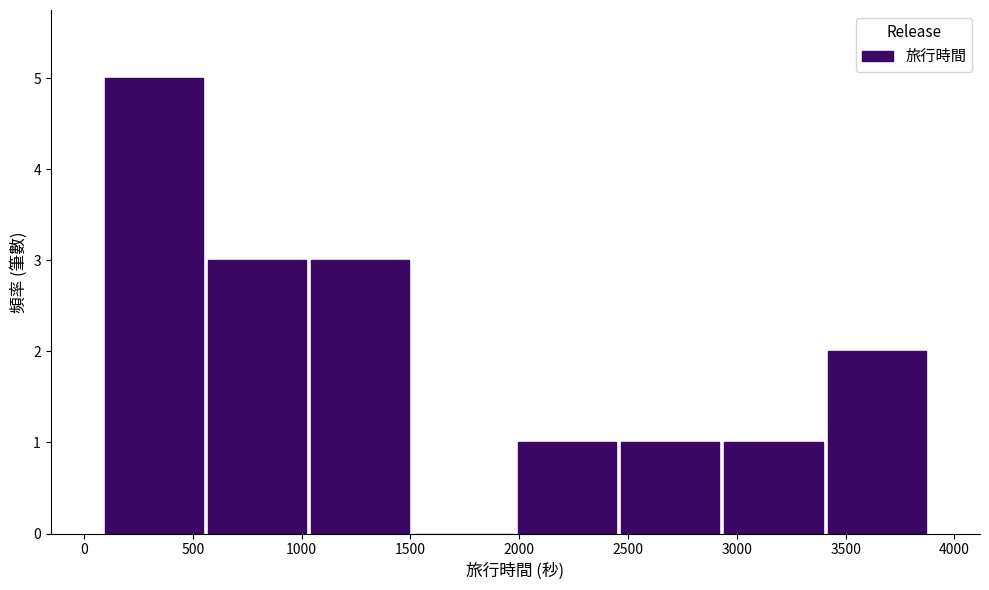

Reading left to right, list every bar in this chart as the range it spans on the x-axis followed by its height. Neither the bar edges nor the heights are printed on the chart, so give them approximately, as read against the axes.

100 to 550: 5
550 to 1050: 3
1050 to 1500: 3
1500 to 2000: 0
2000 to 2450: 1
2450 to 2950: 1
2950 to 3400: 1
3400 to 3900: 2